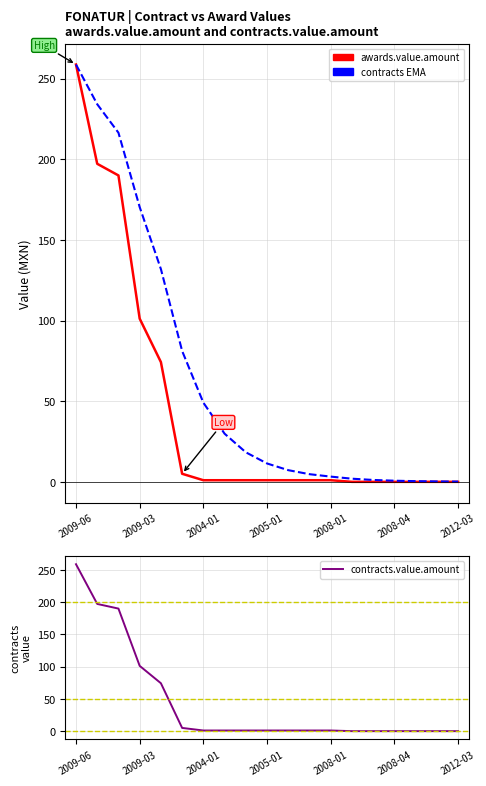

What are all the series names shown in the legend?

awards.value.amount, contracts EMA, contracts.value.amount